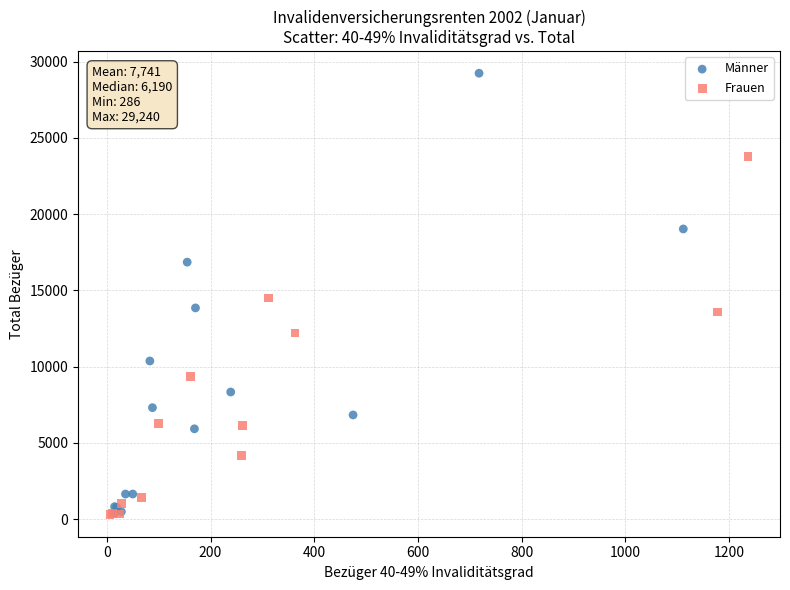

Which series has the widest spread of Y values?

Männer